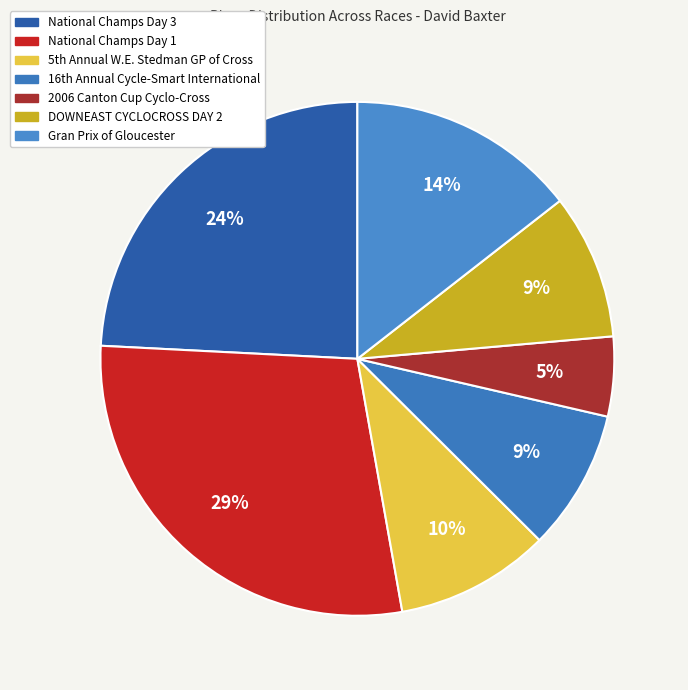

What is the smallest slice in the pie chart?

2006 Canton Cup Cyclo-Cross